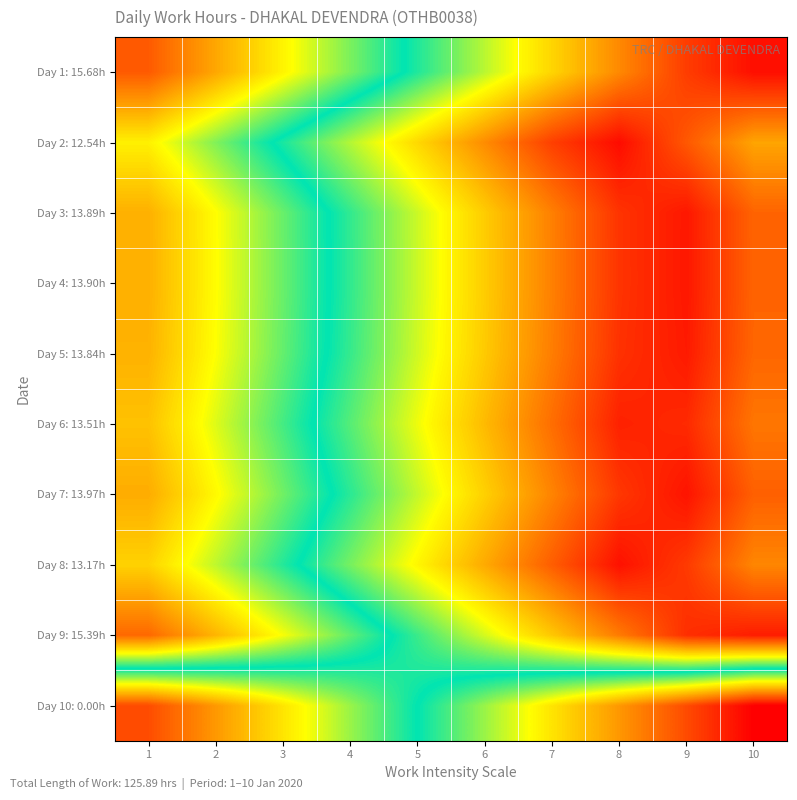

Reading right to left, list all the values displayed in this chart.

Day 1: 15.68h: 10=0.0	9=0.1	8=0.2	7=0.3	6=0.4	5=0.5	4=0.6	3=0.7	2=0.8	1=0.9
Day 2: 12.54h: 10=0.2	9=0.1	8=0.0	7=0.1	6=0.2	5=0.3	4=0.4	3=0.5	2=0.6	1=0.7
Day 3: 13.89h: 10=0.1	9=0.0	8=0.1	7=0.2	6=0.3	5=0.4	4=0.5	3=0.6	2=0.7	1=0.8
Day 4: 13.90h: 10=0.1	9=0.0	8=0.1	7=0.2	6=0.3	5=0.4	4=0.5	3=0.6	2=0.7	1=0.8
Day 5: 13.84h: 10=0.1	9=0.0	8=0.1	7=0.2	6=0.3	5=0.4	4=0.5	3=0.6	2=0.7	1=0.8
Day 6: 13.51h: 10=0.2	9=0.1	8=0.0	7=0.1	6=0.2	5=0.3	4=0.4	3=0.5	2=0.6	1=0.7
Day 7: 13.97h: 10=0.1	9=0.0	8=0.1	7=0.2	6=0.3	5=0.4	4=0.5	3=0.6	2=0.7	1=0.8
Day 8: 13.17h: 10=0.2	9=0.1	8=0.0	7=0.1	6=0.2	5=0.3	4=0.4	3=0.5	2=0.6	1=0.7
Day 9: 15.39h: 10=0.0	9=0.1	8=0.2	7=0.3	6=0.4	5=0.5	4=0.6	3=0.7	2=0.8	1=0.9
Day 10: 0.00h: 10=1.0	9=0.9	8=0.8	7=0.7	6=0.6	5=0.5	4=0.4	3=0.3	2=0.2	1=0.1